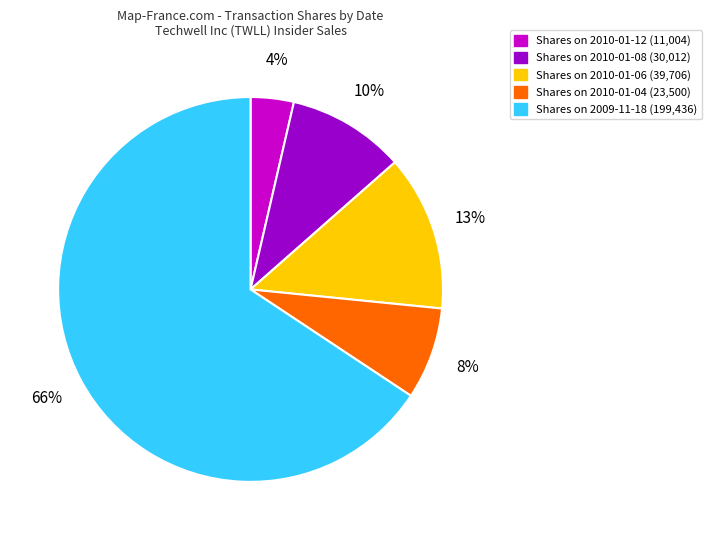

Is there any slice that represents more than half of the pie?

Yes